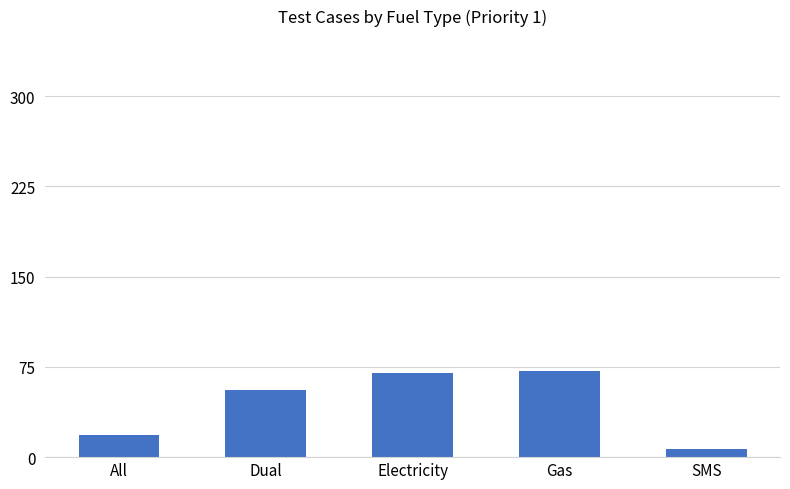

What is the difference between the values at Electricity and All?

52